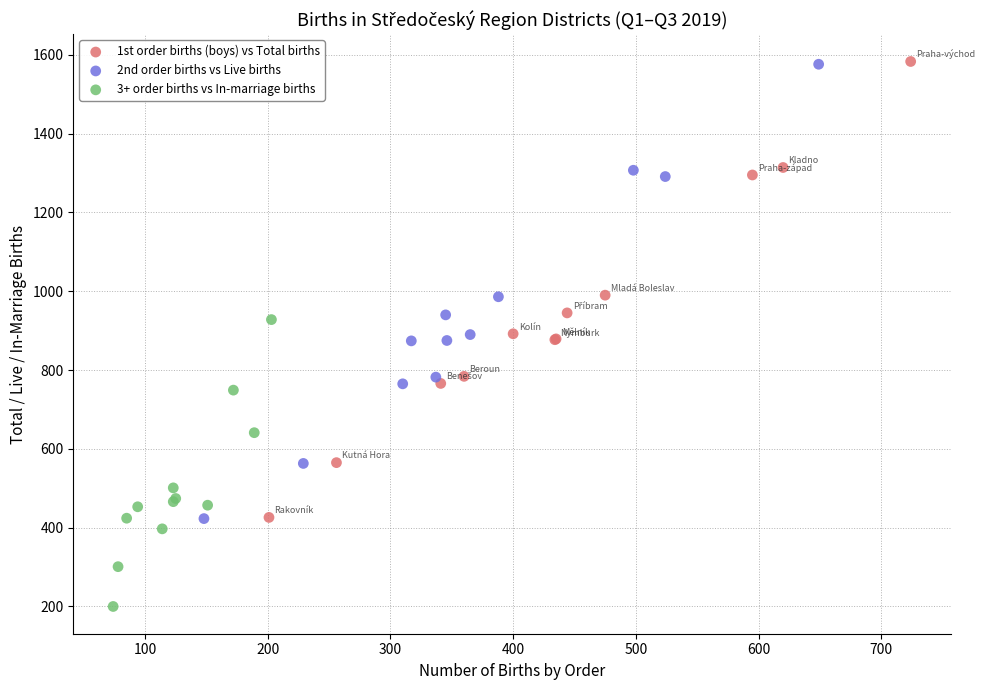

Which series has the widest spread of Y values?

1st order births (boys) vs Total births